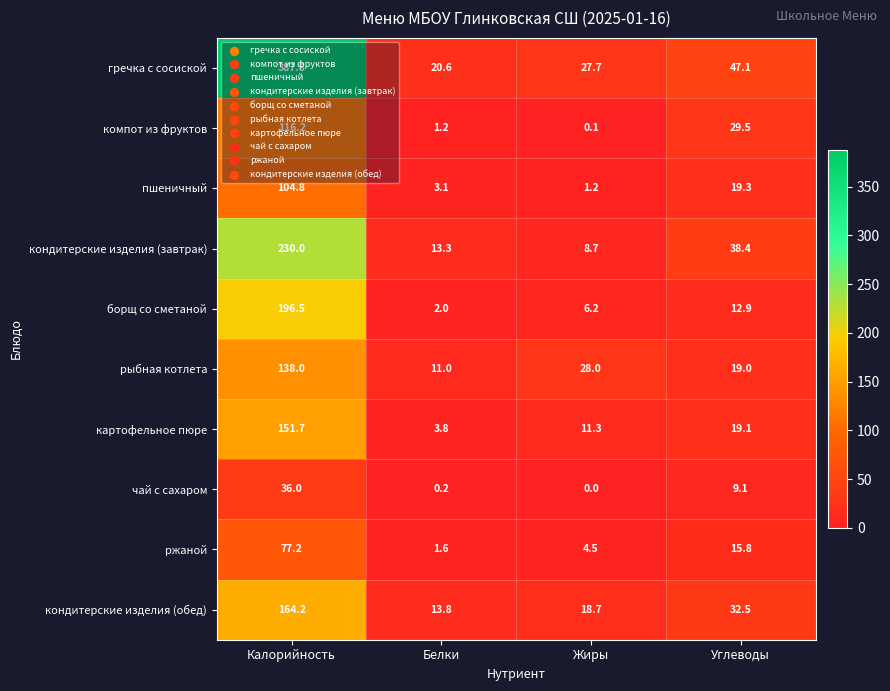

At which label does кондитерские изделия (обед) reach its peak?

Калорийность